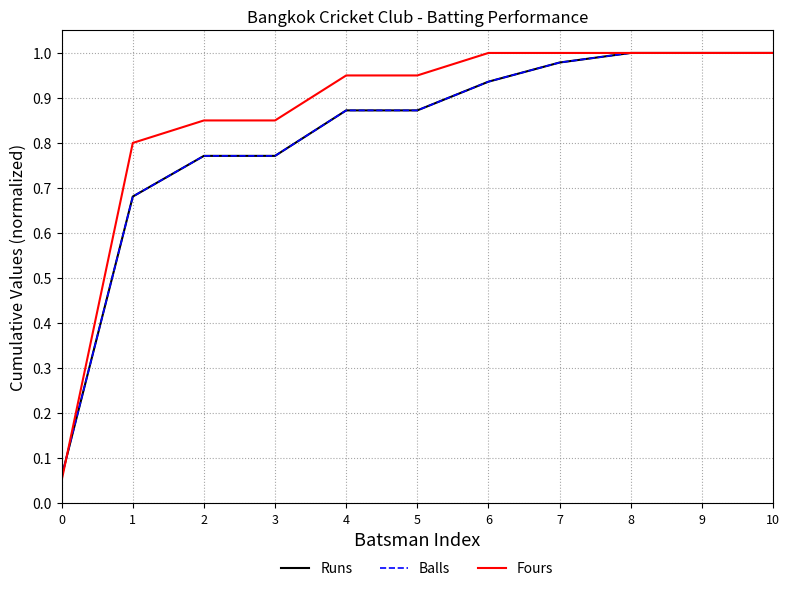

Does the chart have visible grid lines?

Yes